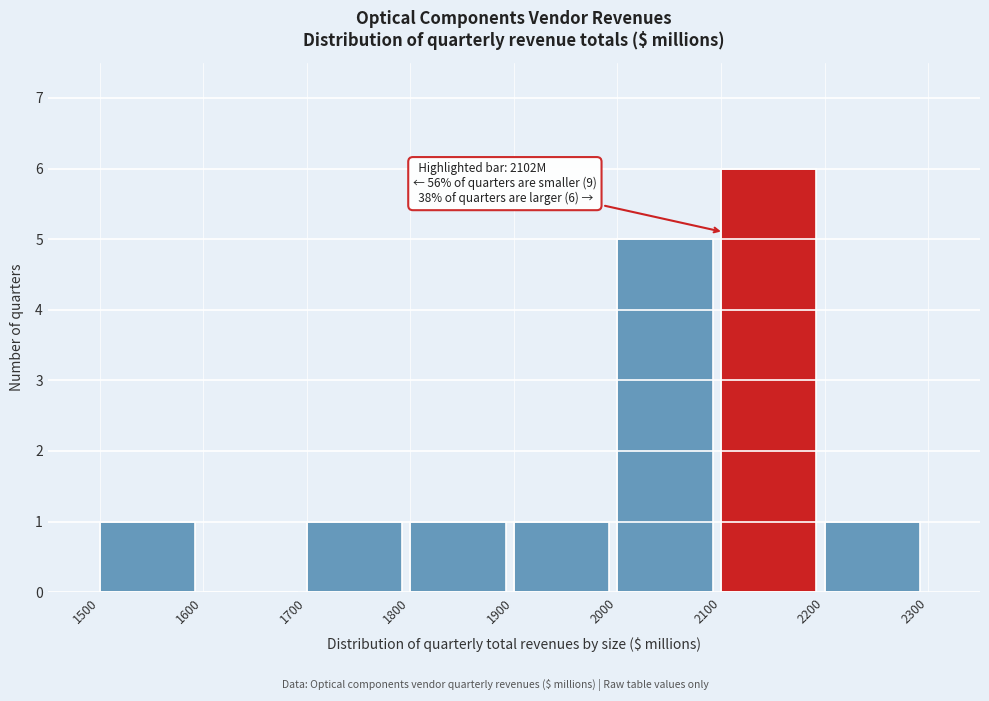

Over which range of the x-axis is the bar tallest?

2100 to 2200